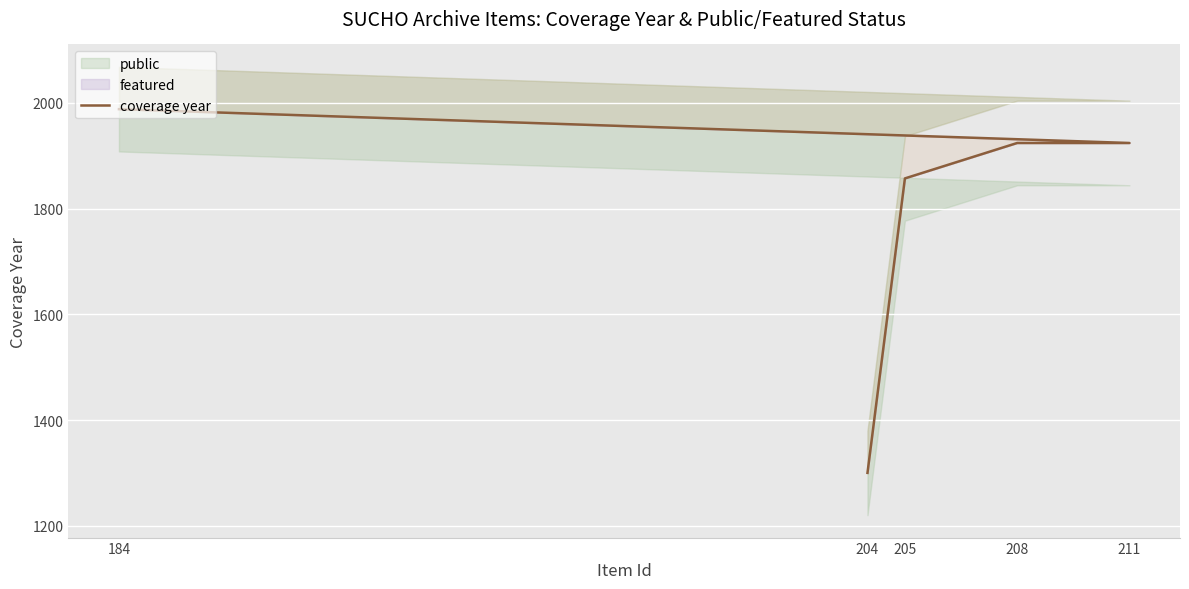

Approximately how many times larger is the value at 208 compared to 184?

1.0